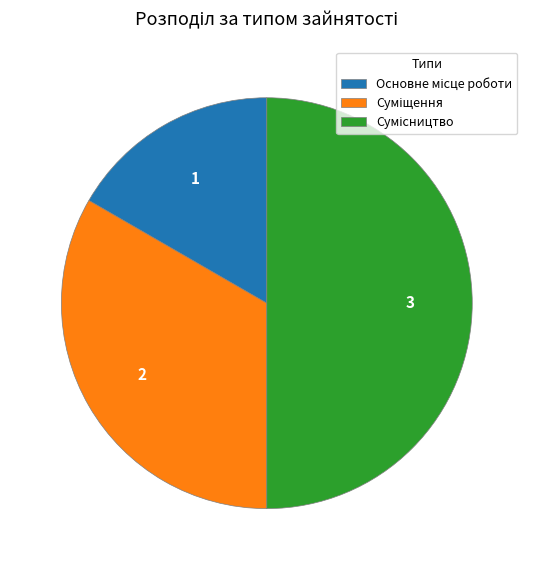

What is the smallest slice in the pie chart?

Основне місце роботи